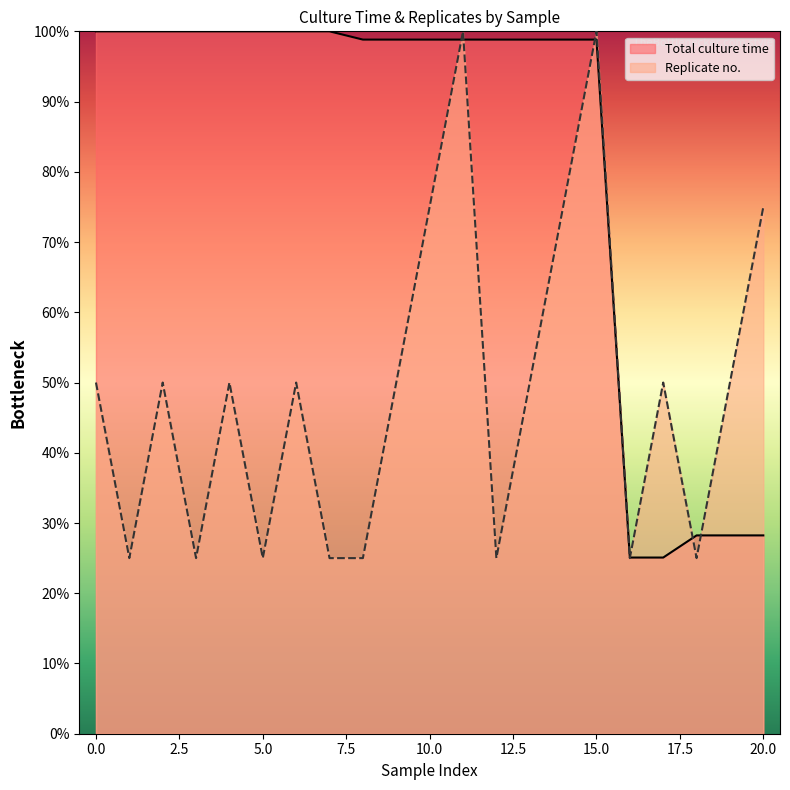

What is the approximate value of Replicate no. at 115022_5?

50.0